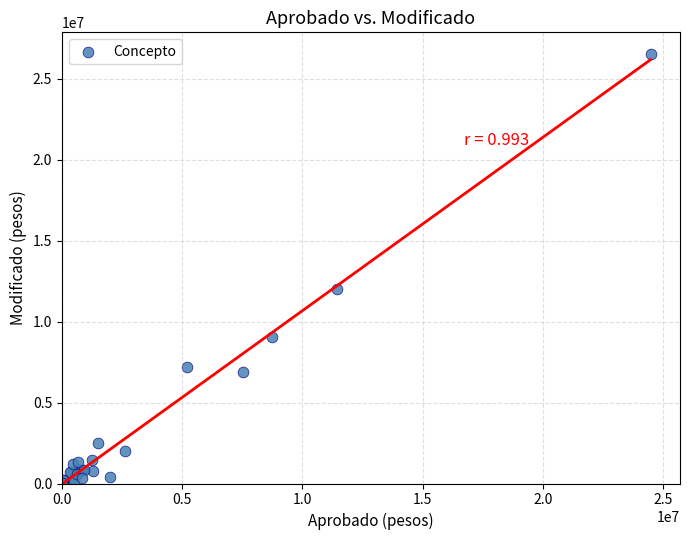

What Y value in the scatter plot is closest to 13268197?

12017189.9